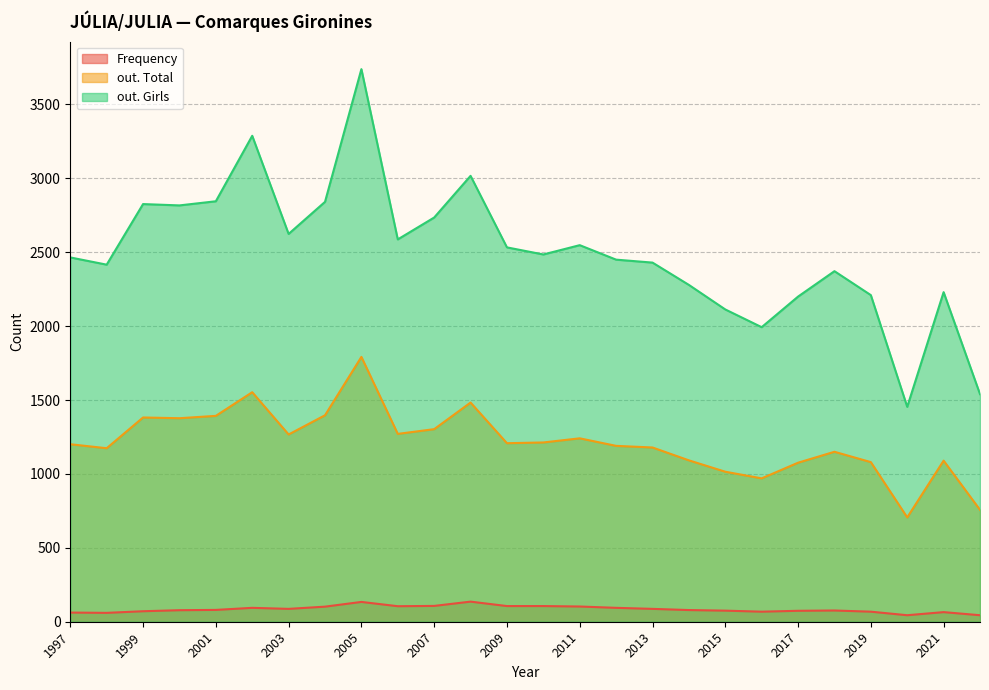

True or false: Frequency has more than 1 points higher than both neighbors.

True